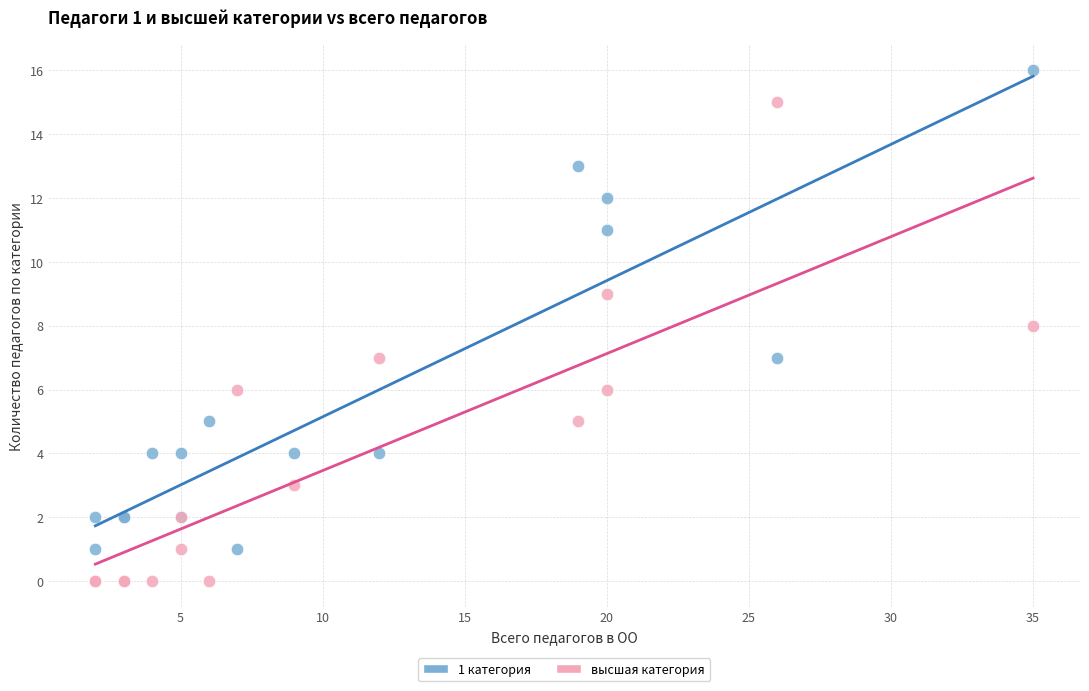

Which series contains the highest Y value?

1 категория